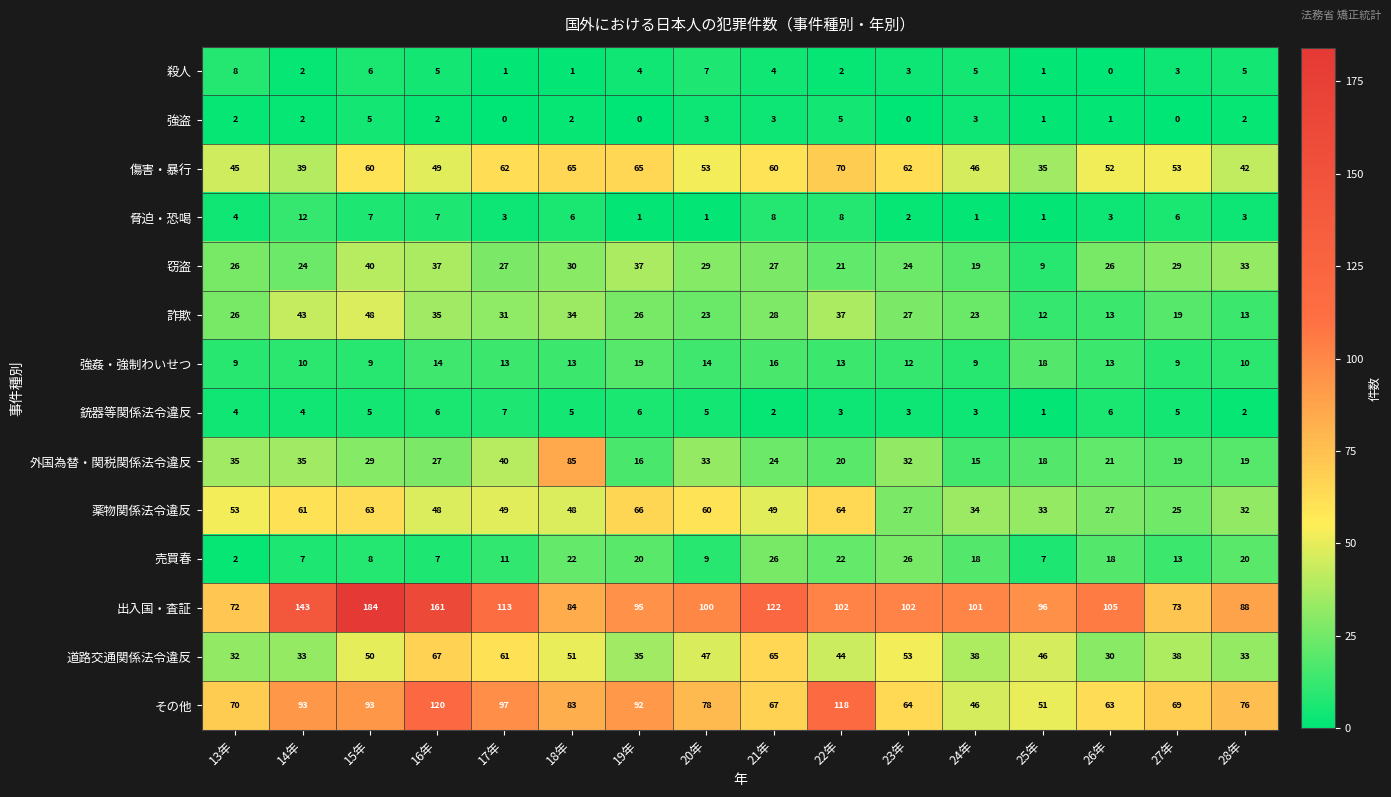

What is the maximum value shown in the chart?

184